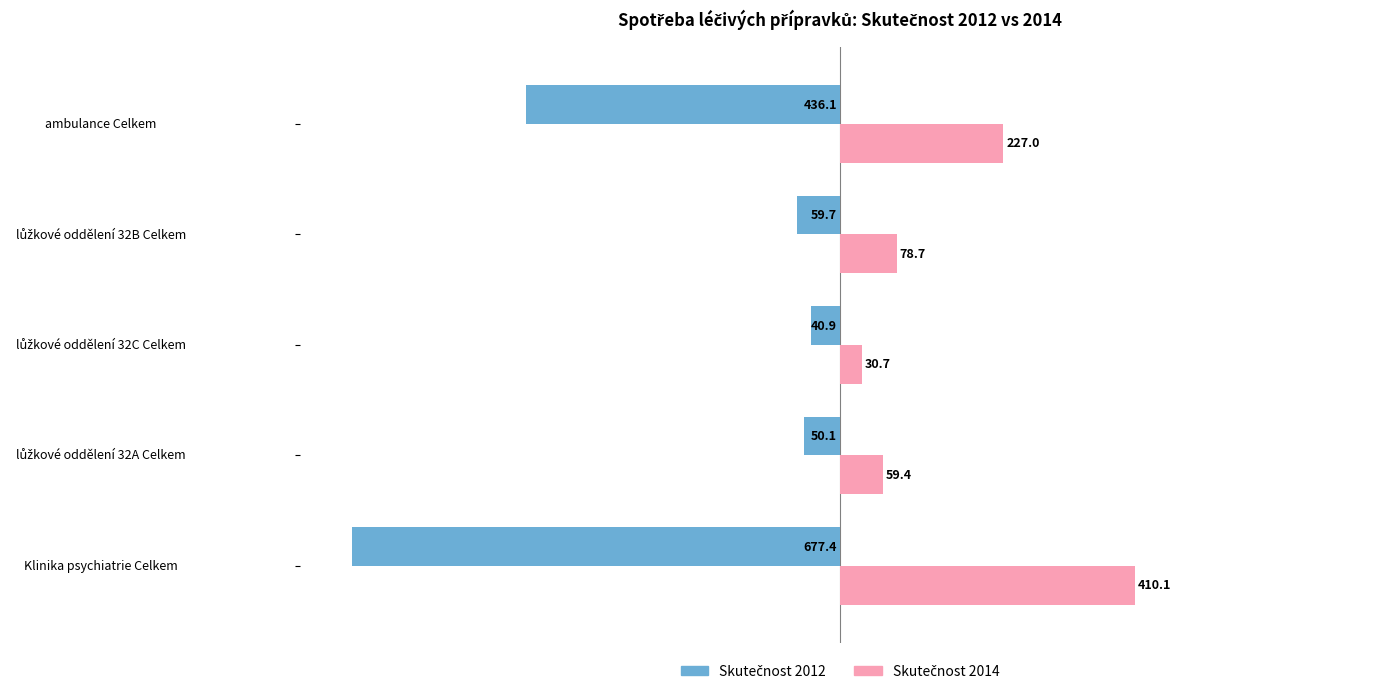

At which category does the chart reach its minimum across all series?

Klinika psychiatrie Celkem